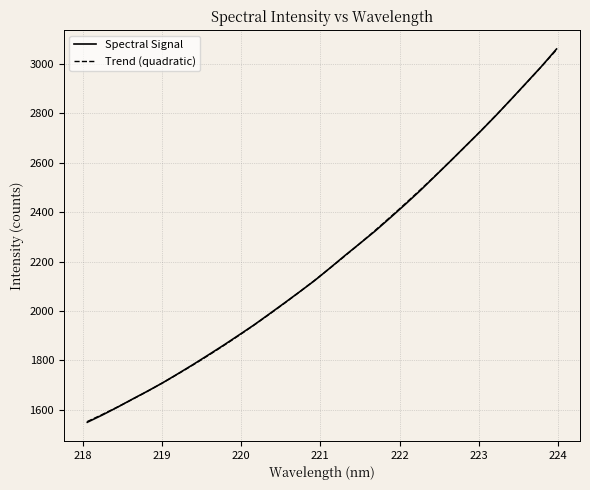

Rank the categories by value from lowest to highest.

218.0596, 218.2508, 218.442, 218.6332, 218.8244, 219.0156, 219.2067, 219.3979, 219.589, 219.7801, 219.9712, 220.1623, 220.3533, 220.5444, 220.7354, 220.9264, 221.1174, 221.3083, 221.4993, 221.6902, 221.8812, 222.0721, 222.263, 222.4538, 222.6447, 222.8355, 223.0264, 223.2172, 223.408, 223.5987, 223.7895, 223.9802